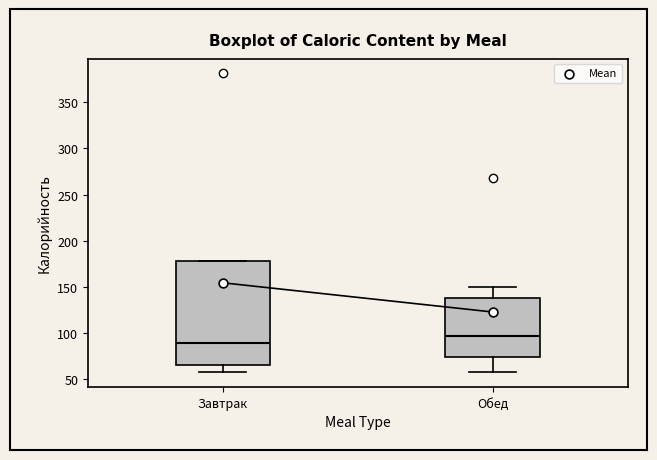

Comparing the boxes themselves (not the whiskers), which one is the tallest?

Завтрак